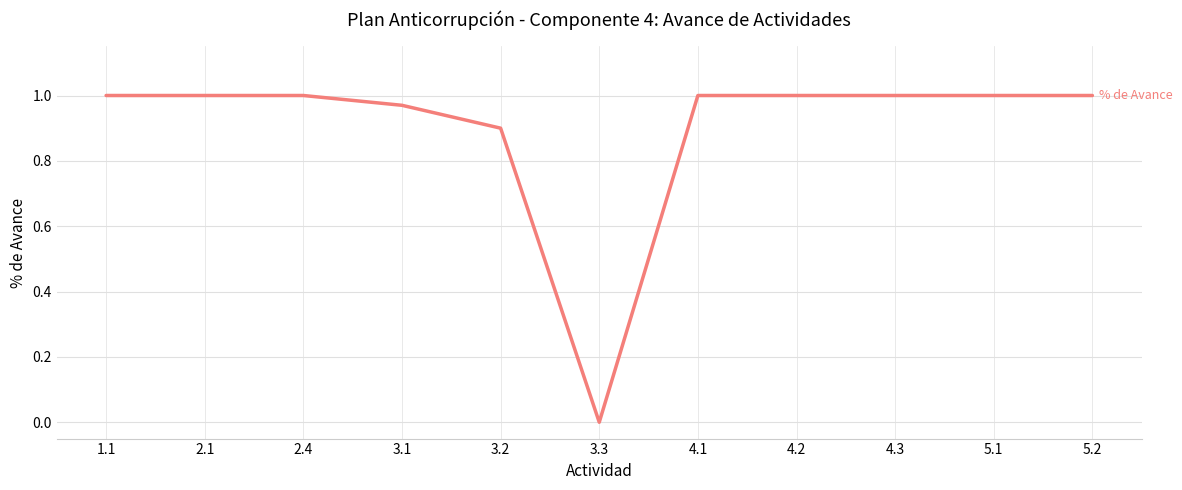

Which category has the lowest value across all series?

3.3